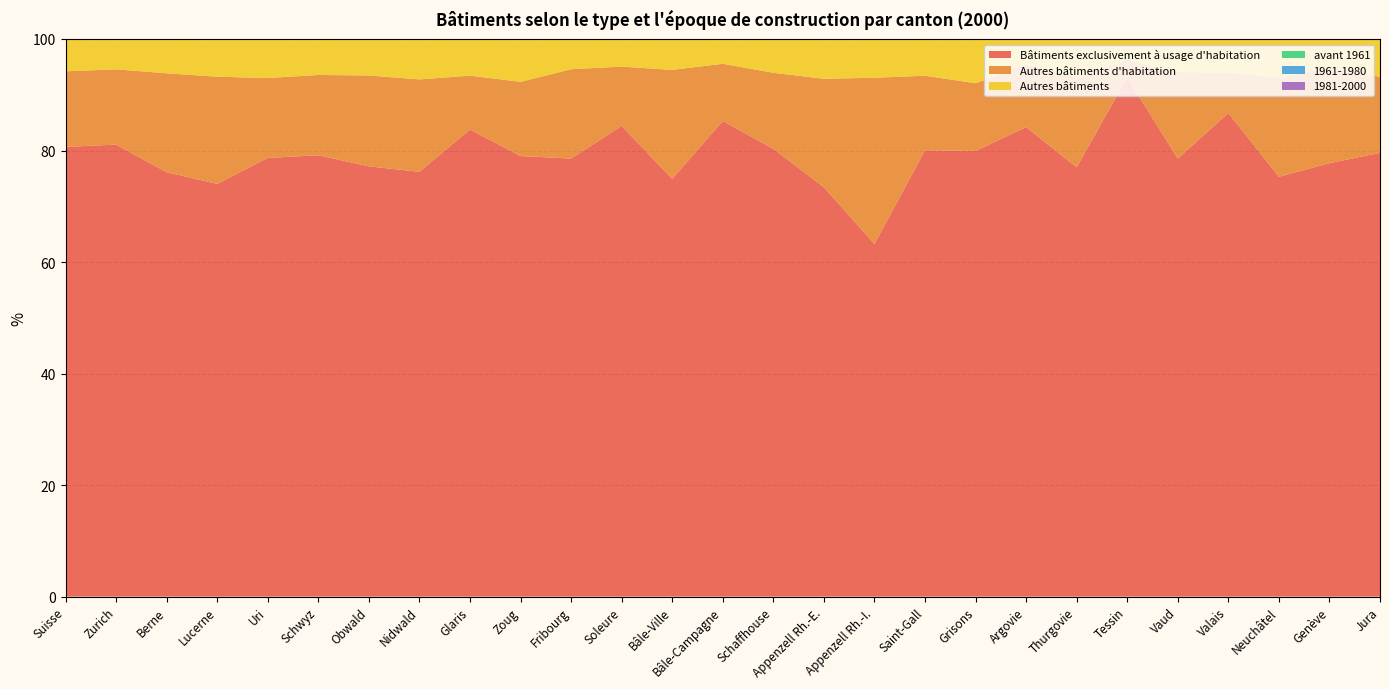

Reading right to left, what are all the values shown in this chart?

Bâtiments exclusivement à usage d'habitation: Jura=79.6	Genève=77.7	Neuchâtel=75.3	Valais=86.8	Vaud=78.5	Tessin=93.1	Thurgovie=77.0	Argovie=84.2	Grisons=79.9	Saint-Gall=80.0	Appenzell Rh.-I.=63.2	Appenzell Rh.-E.=73.4	Schaffhouse=80.3	Bâle-Campagne=85.3	Bâle-Ville=74.9	Soleure=84.4	Fribourg=78.6	Zoug=79.0	Glaris=83.8	Nidwald=76.2	Obwald=77.2	Schwyz=79.2	Uri=78.7	Lucerne=74.0	Berne=76.1	Zurich=81.1	Suisse=80.7
Autres bâtiments d'habitation: Jura=13.7	Genève=17.1	Neuchâtel=17.8	Valais=7.2	Vaud=15.5	Tessin=3.2	Thurgovie=16.1	Argovie=11.2	Grisons=12.1	Saint-Gall=13.4	Appenzell Rh.-I.=29.8	Appenzell Rh.-E.=19.4	Schaffhouse=13.6	Bâle-Campagne=10.3	Bâle-Ville=19.5	Soleure=10.6	Fribourg=16.0	Zoug=13.3	Glaris=9.7	Nidwald=16.6	Obwald=16.3	Schwyz=14.4	Uri=14.3	Lucerne=19.2	Berne=17.7	Zurich=13.5	Suisse=13.6
Autres bâtiments: Jura=6.8	Genève=5.1	Neuchâtel=6.9	Valais=6.0	Vaud=5.9	Tessin=3.7	Thurgovie=6.9	Argovie=4.6	Grisons=8.0	Saint-Gall=6.6	Appenzell Rh.-I.=7.0	Appenzell Rh.-E.=7.1	Schaffhouse=6.1	Bâle-Campagne=4.4	Bâle-Ville=5.5	Soleure=5.0	Fribourg=5.4	Zoug=7.7	Glaris=6.6	Nidwald=7.2	Obwald=6.5	Schwyz=6.5	Uri=7.0	Lucerne=6.8	Berne=6.1	Zurich=5.4	Suisse=5.8
avant 1961: Jura=52.9	Genève=46.1	Neuchâtel=60.4	Valais=35.5	Vaud=51.4	Tessin=57.5	Thurgovie=49.8	Argovie=43.0	Grisons=46.8	Saint-Gall=47.7	Appenzell Rh.-I.=55.9	Appenzell Rh.-E.=65.0	Schaffhouse=57.3	Bâle-Campagne=39.8	Bâle-Ville=77.7	Soleure=48.5	Fribourg=39.8	Zoug=36.9	Glaris=65.2	Nidwald=39.3	Obwald=44.2	Schwyz=36.5	Uri=47.7	Lucerne=42.0	Berne=54.1	Zurich=49.7	Suisse=48.8
1961-1980: Jura=24.4	Genève=27.7	Neuchâtel=21.1	Valais=33.1	Vaud=24.5	Tessin=23.5	Thurgovie=20.1	Argovie=25.3	Grisons=27.4	Saint-Gall=25.8	Appenzell Rh.-I.=21.5	Appenzell Rh.-E.=18.0	Schaffhouse=19.1	Bâle-Campagne=31.8	Bâle-Ville=14.9	Soleure=24.1	Fribourg=24.7	Zoug=30.2	Glaris=17.6	Nidwald=31.7	Obwald=29.0	Schwyz=27.7	Uri=26.6	Lucerne=25.6	Berne=24.7	Zurich=24.4	Suisse=25.2
1981-2000: Jura=22.6	Genève=26.1	Neuchâtel=18.5	Valais=31.4	Vaud=24.1	Tessin=19.0	Thurgovie=30.1	Argovie=31.7	Grisons=25.8	Saint-Gall=26.5	Appenzell Rh.-I.=22.6	Appenzell Rh.-E.=17.0	Schaffhouse=23.6	Bâle-Campagne=28.4	Bâle-Ville=7.4	Soleure=27.4	Fribourg=35.5	Zoug=32.9	Glaris=17.2	Nidwald=29.0	Obwald=26.8	Schwyz=35.8	Uri=25.7	Lucerne=32.4	Berne=21.2	Zurich=25.9	Suisse=26.0